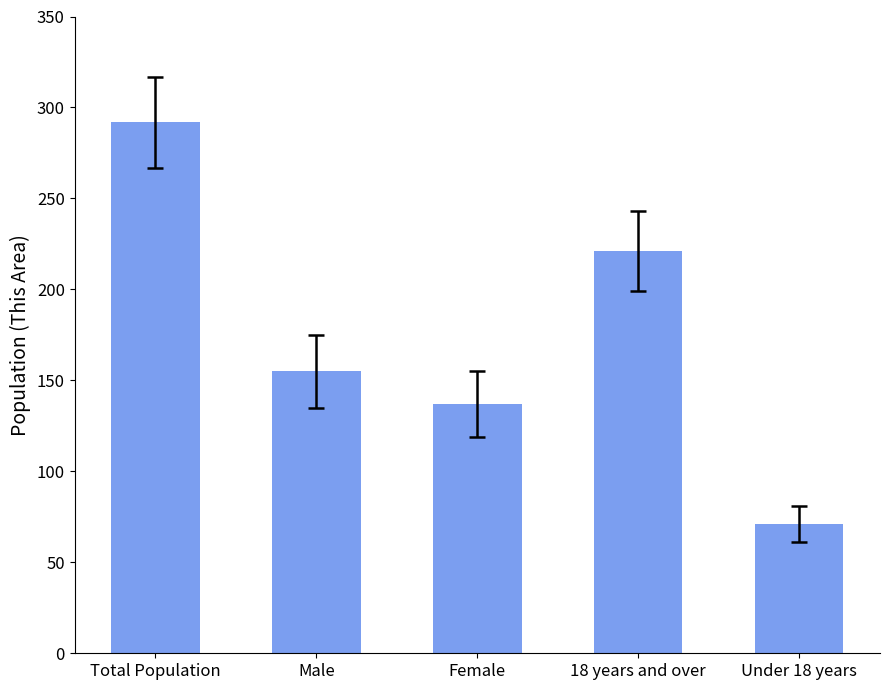

Reading left to right, transcribe all the data shown in this chart.

292	155	137	221	71